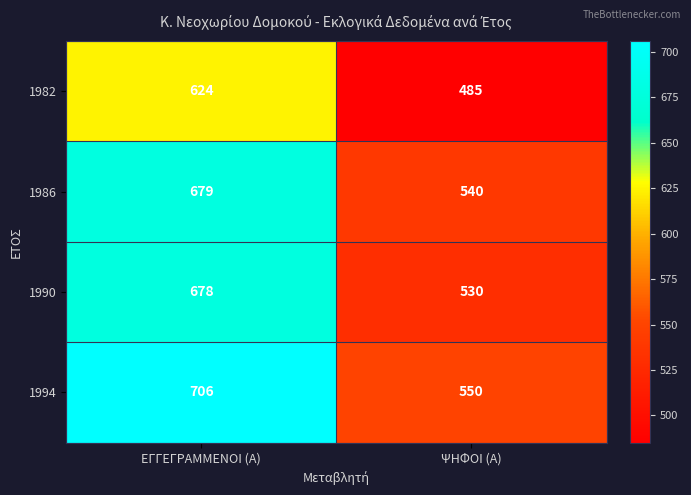

Which series has the largest range (max minus min)?

1994